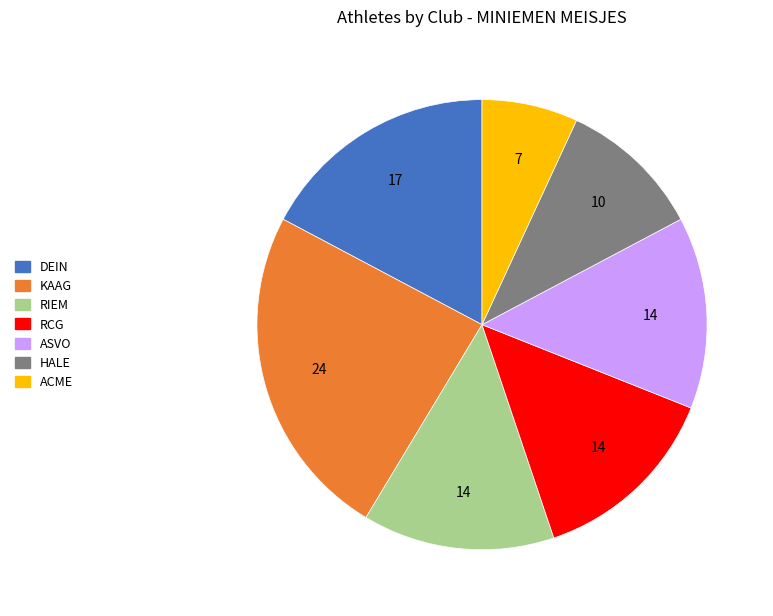

Which slice is the smallest?

ACME